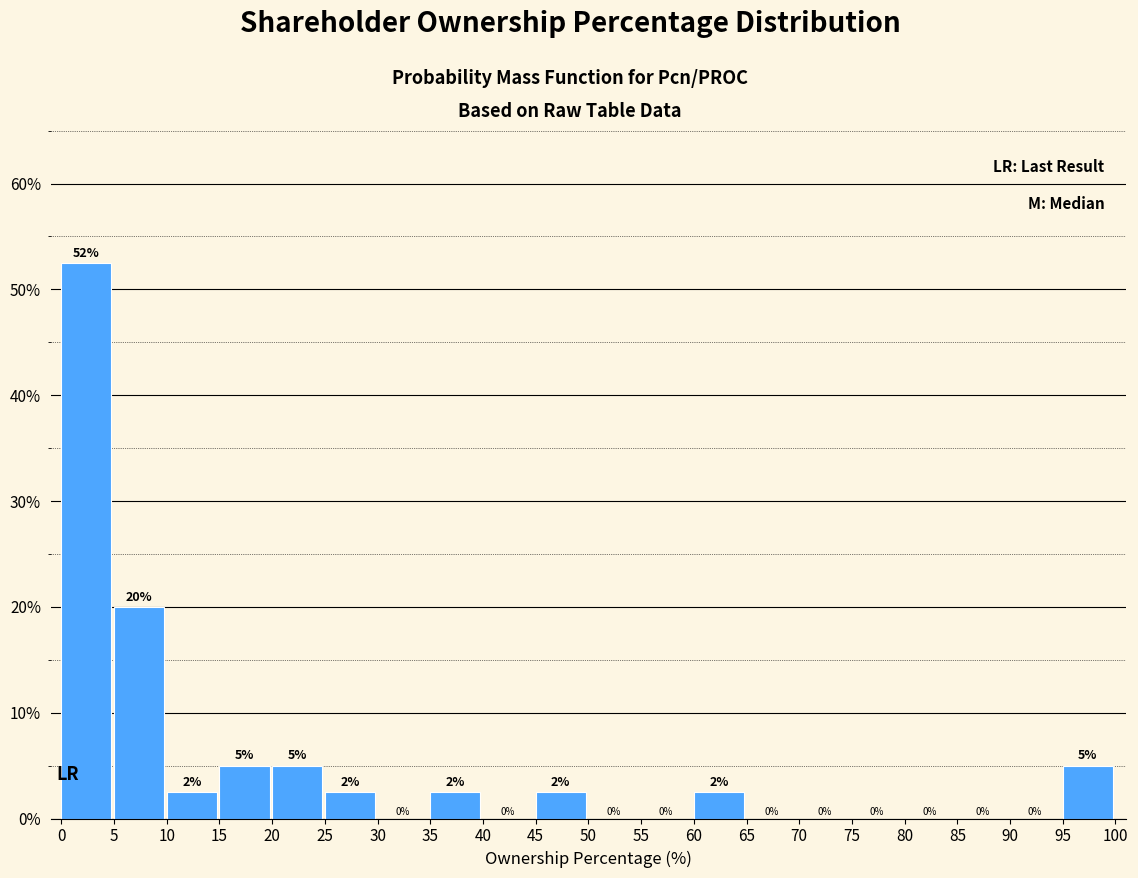

Which range on the x-axis has the tallest bar?

0 to 5